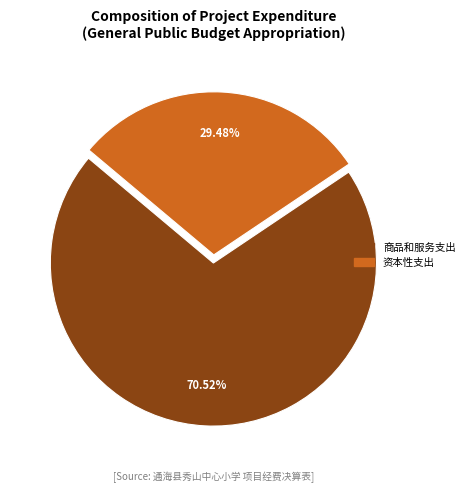

Is there a majority slice in this chart?

Yes